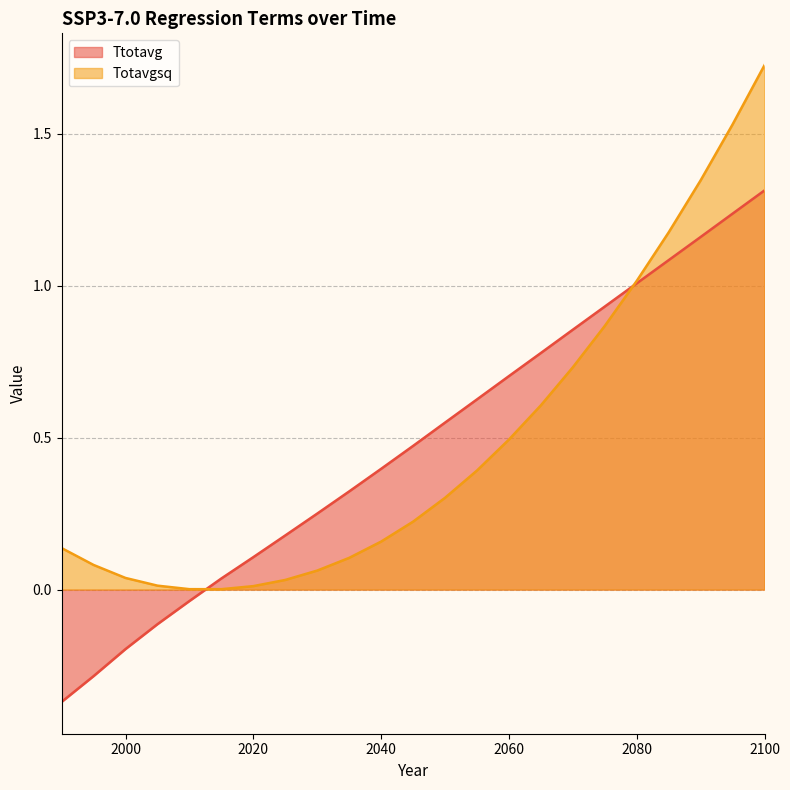

Reading left to right, what are all the values shown in this chart?

Ttotavg: 1990=-0.4	1995=-0.3	2000=-0.2	2005=-0.1	2010=-0.0	2015=0.0	2020=0.1	2025=0.2	2030=0.3	2035=0.3	2040=0.4	2045=0.5	2050=0.5	2055=0.6	2060=0.7	2065=0.8	2070=0.9	2075=0.9	2080=1.0	2085=1.1	2090=1.2	2095=1.2	2100=1.3
Totavgsq: 1990=0.1	1995=0.1	2000=0.0	2005=0.0	2010=0.0	2015=0.0	2020=0.0	2025=0.0	2030=0.1	2035=0.1	2040=0.2	2045=0.2	2050=0.3	2055=0.4	2060=0.5	2065=0.6	2070=0.7	2075=0.9	2080=1.0	2085=1.2	2090=1.3	2095=1.5	2100=1.7